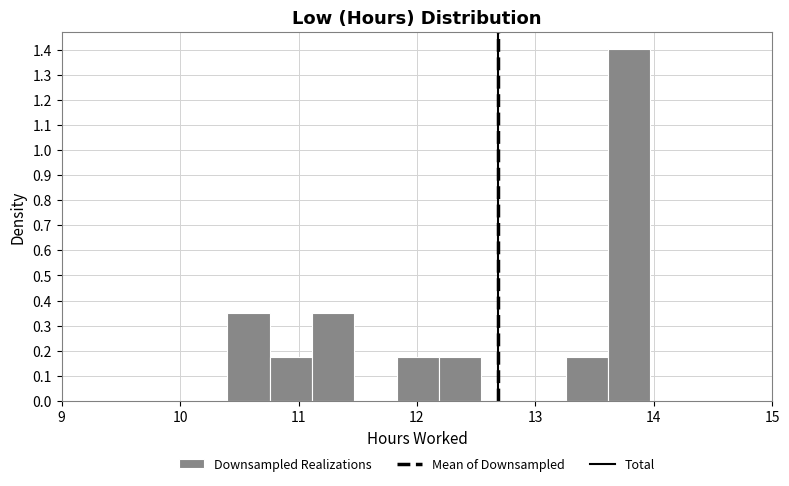

Read against the x-axis, roughly where is the centre of the tallest bar?

13.8